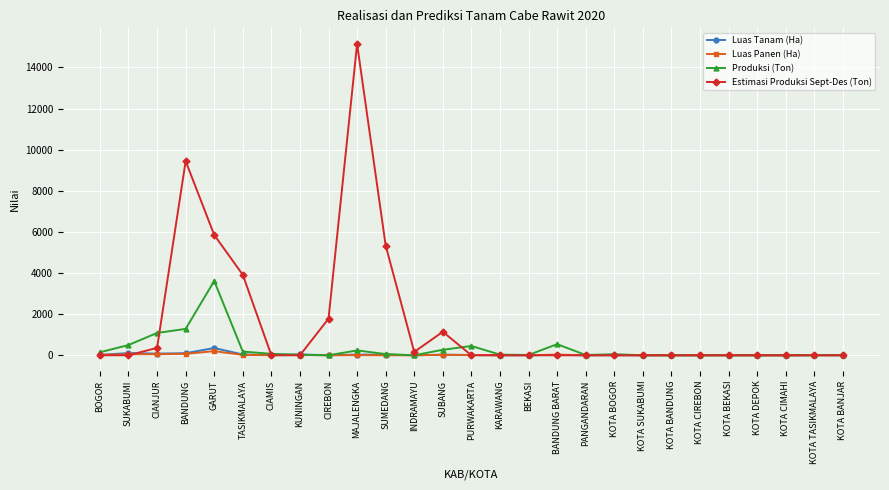

Which category has the highest value in the Estimasi Produksi Sept-Des (Ton) series?

MAJALENGKA